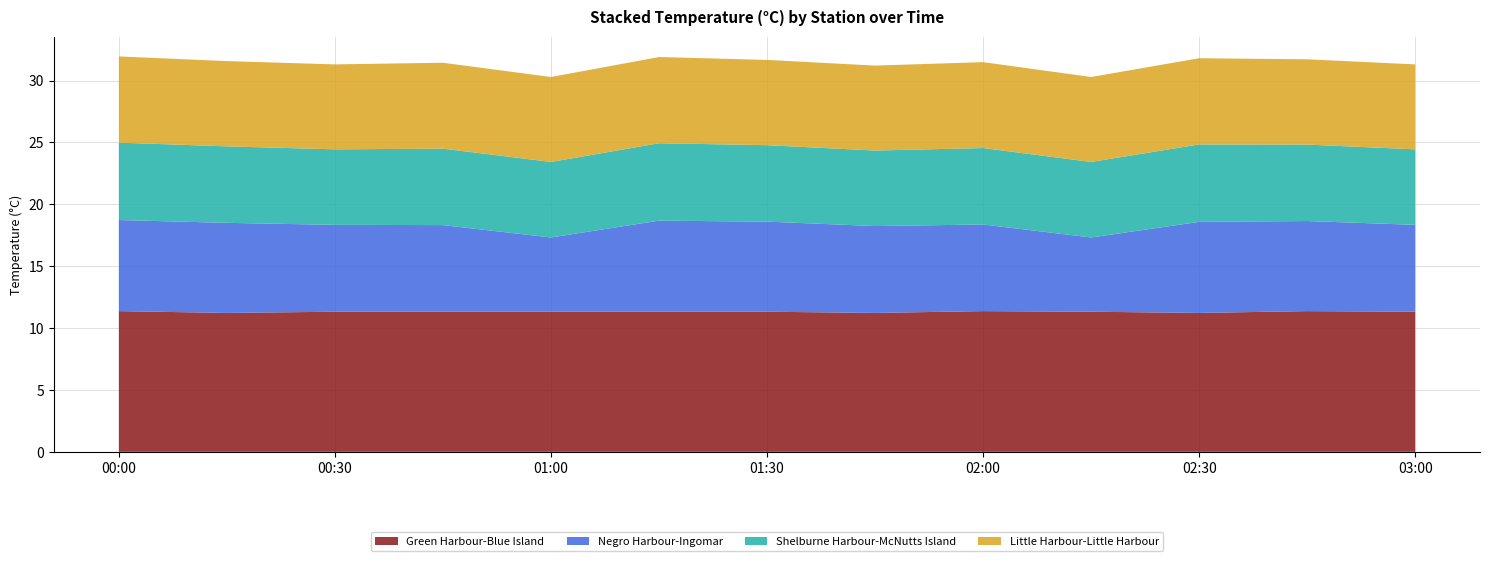

Reading right to left, list all the values displayed in this chart.

Green Harbour-Blue Island: 11.3	11.4	11.2	11.3	11.4	11.2	11.3	11.3	11.3	11.3	11.3	11.2	11.4
Negro Harbour-Ingomar: 7.0	7.3	7.4	6.0	7.0	7.0	7.3	7.4	6.0	7.0	7.0	7.3	7.4
Shelburne Harbour-McNutts Island: 6.1	6.2	6.3	6.1	6.2	6.1	6.2	6.3	6.1	6.2	6.1	6.2	6.3
Little Harbour-Little Harbour: 6.9	6.9	7.0	6.9	6.9	6.9	6.9	7.0	6.9	6.9	6.9	6.9	7.0